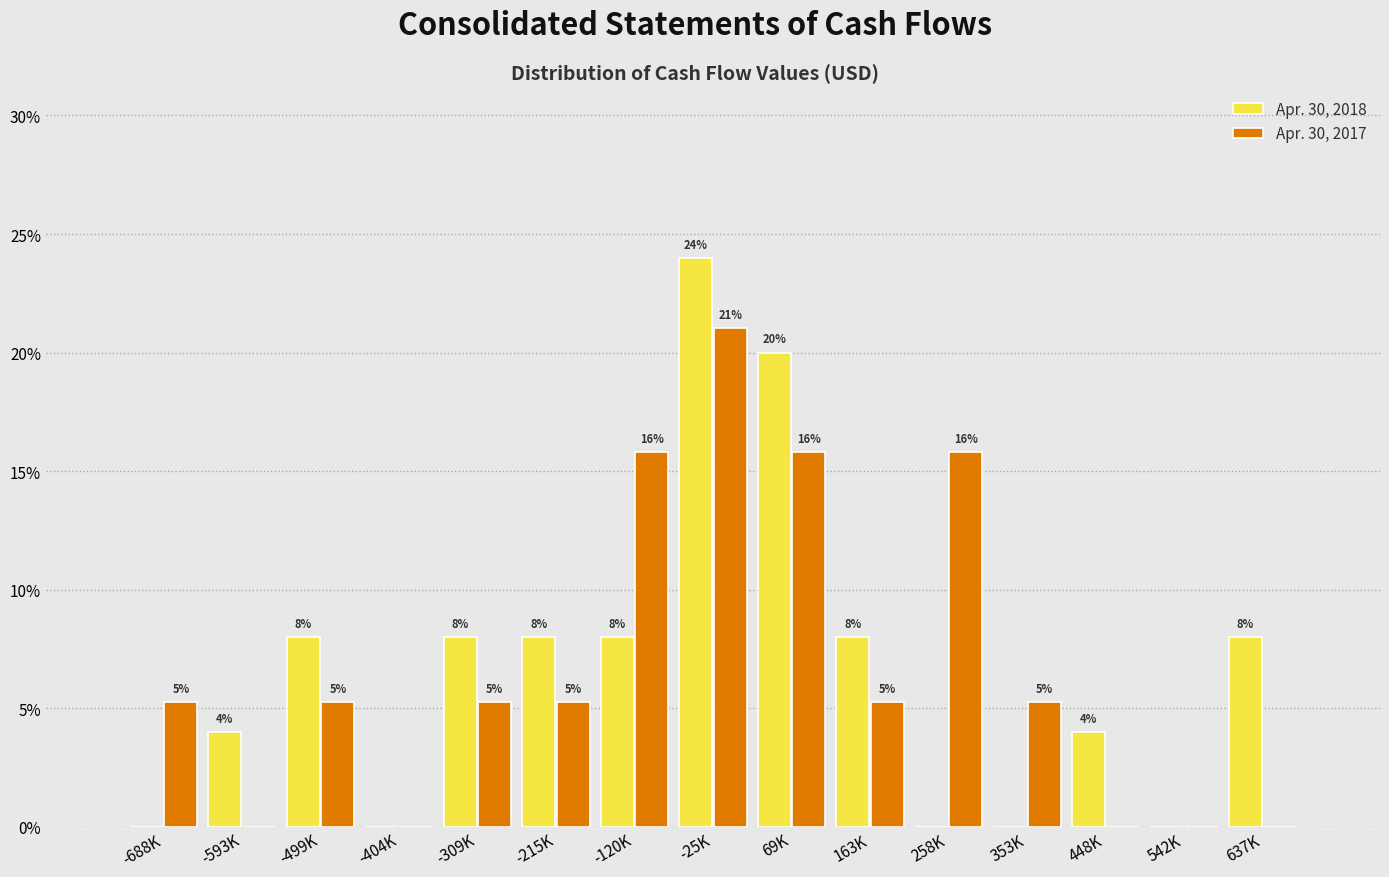

Which series changed the most between 258K and 542K?

Apr. 30, 2017